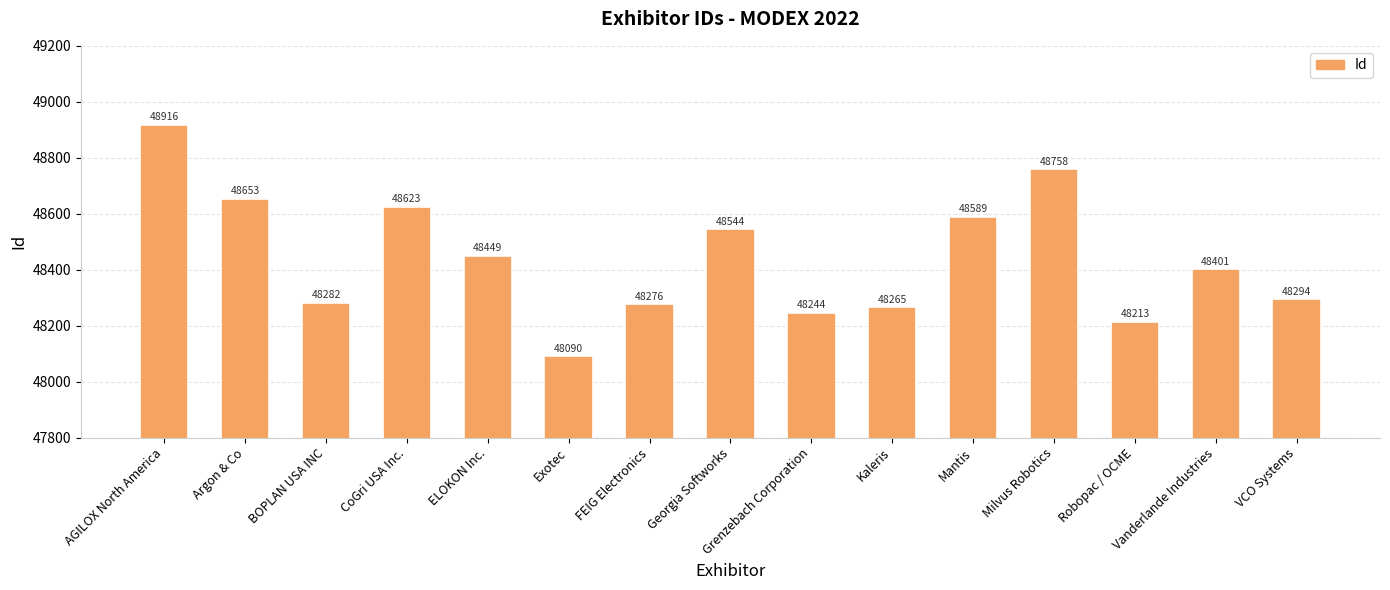

What is the difference between the second highest and minimum values?

668